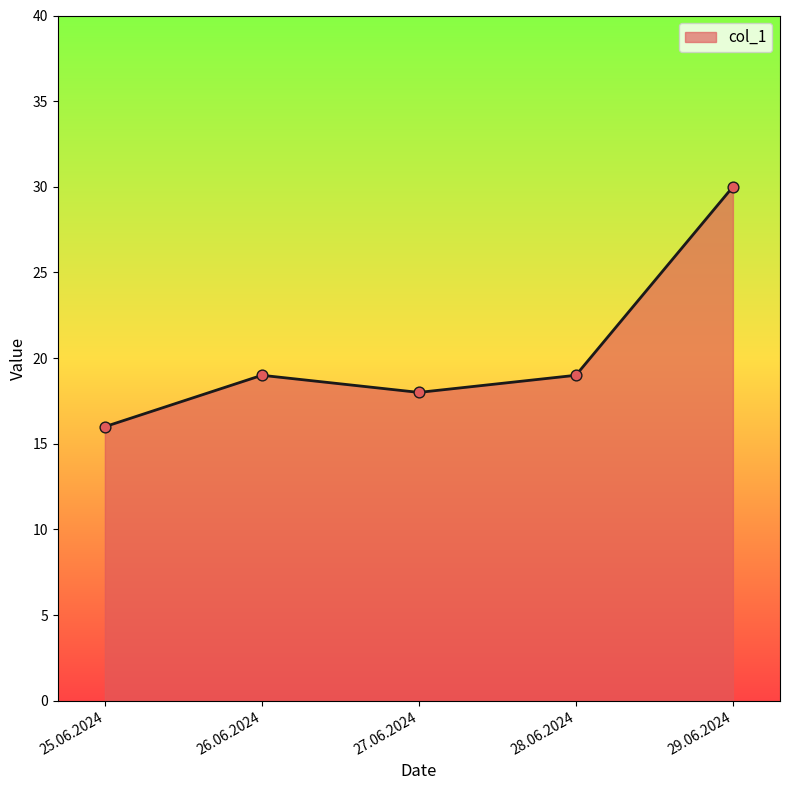

What is the ratio of the value at 26.06.2024 to the value at 29.06.2024?

0.6